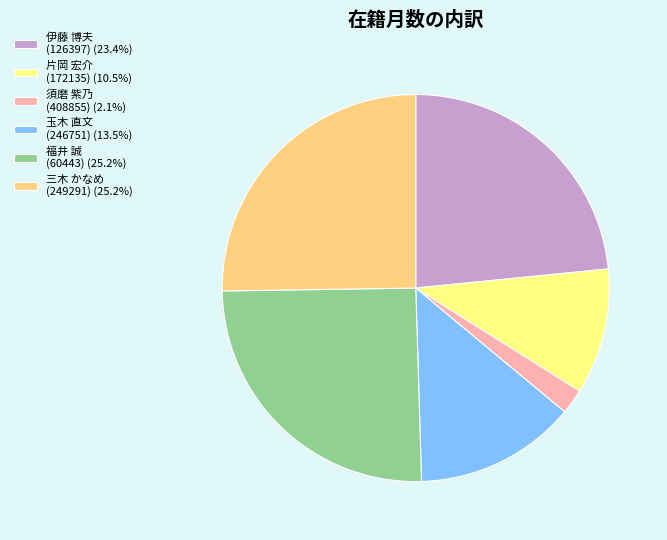

Does 須磨 紫乃 (408855) (2.1%) account for over 50% of the chart?

No